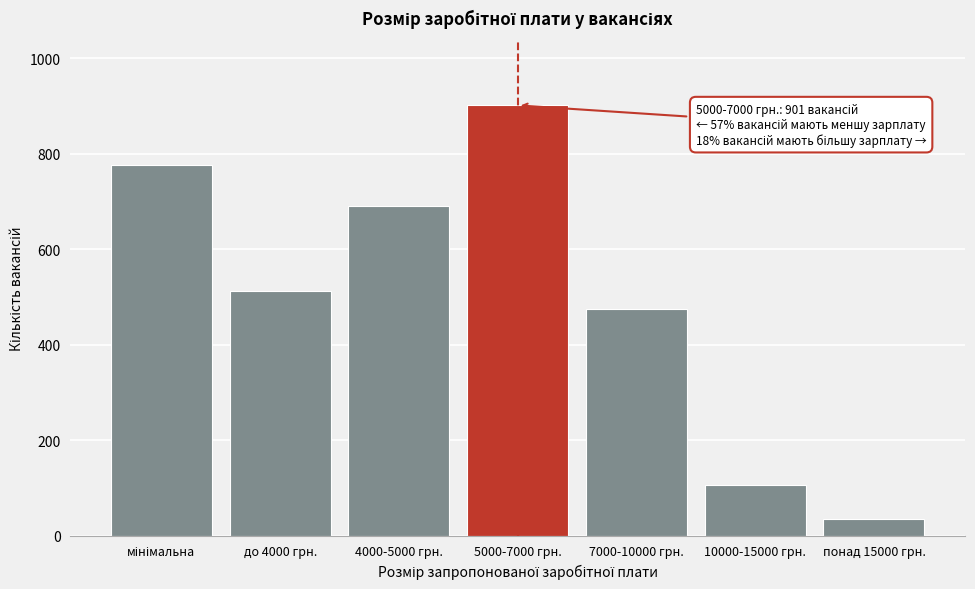

Reading left to right, extract all data points from this chart.

776	512	690	901	475	105	34